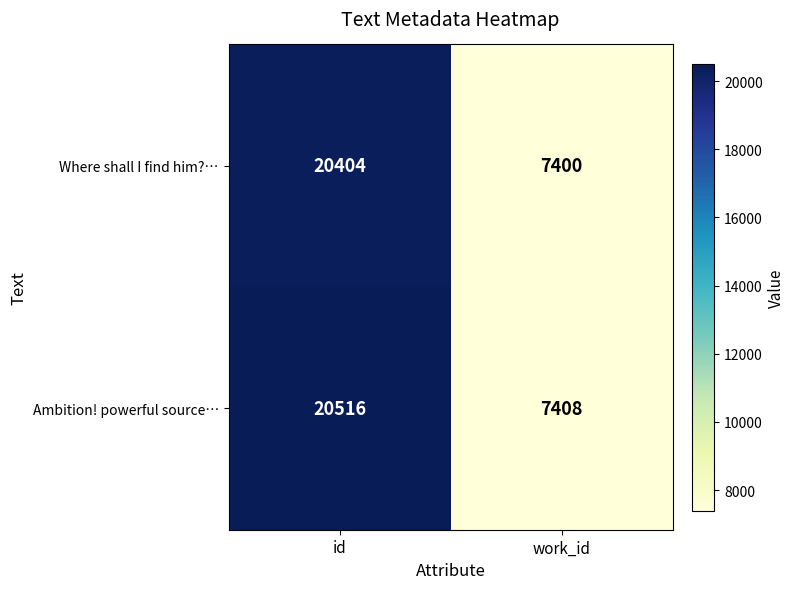

Which series has the largest total across all categories?

Ambition! powerful source…